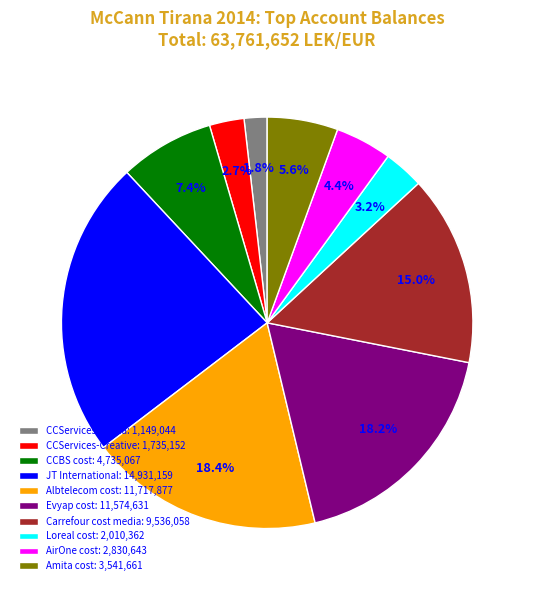

To the nearest percent, what portion does Carrefour cost media represent?

15%